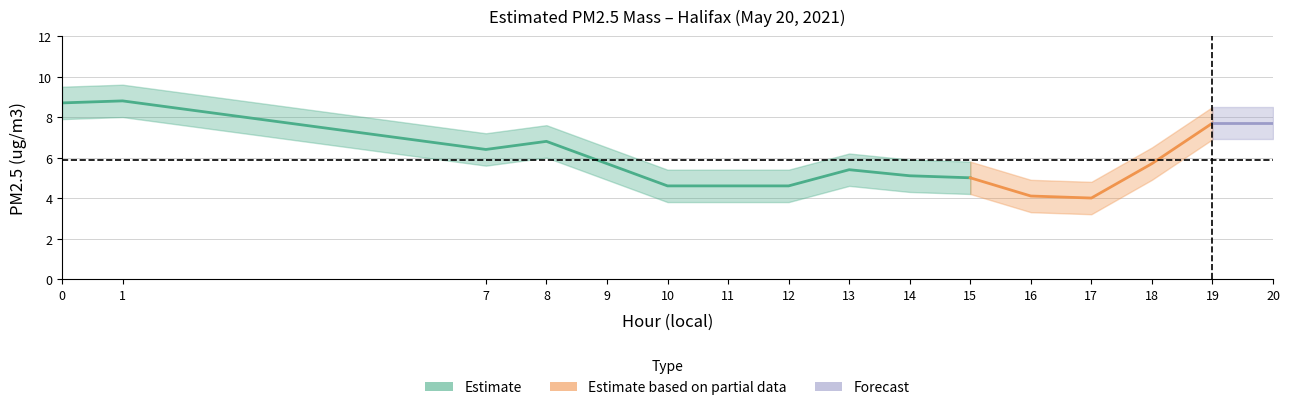

What is the value of the Upper Band point at the 8th from the left?

5.4